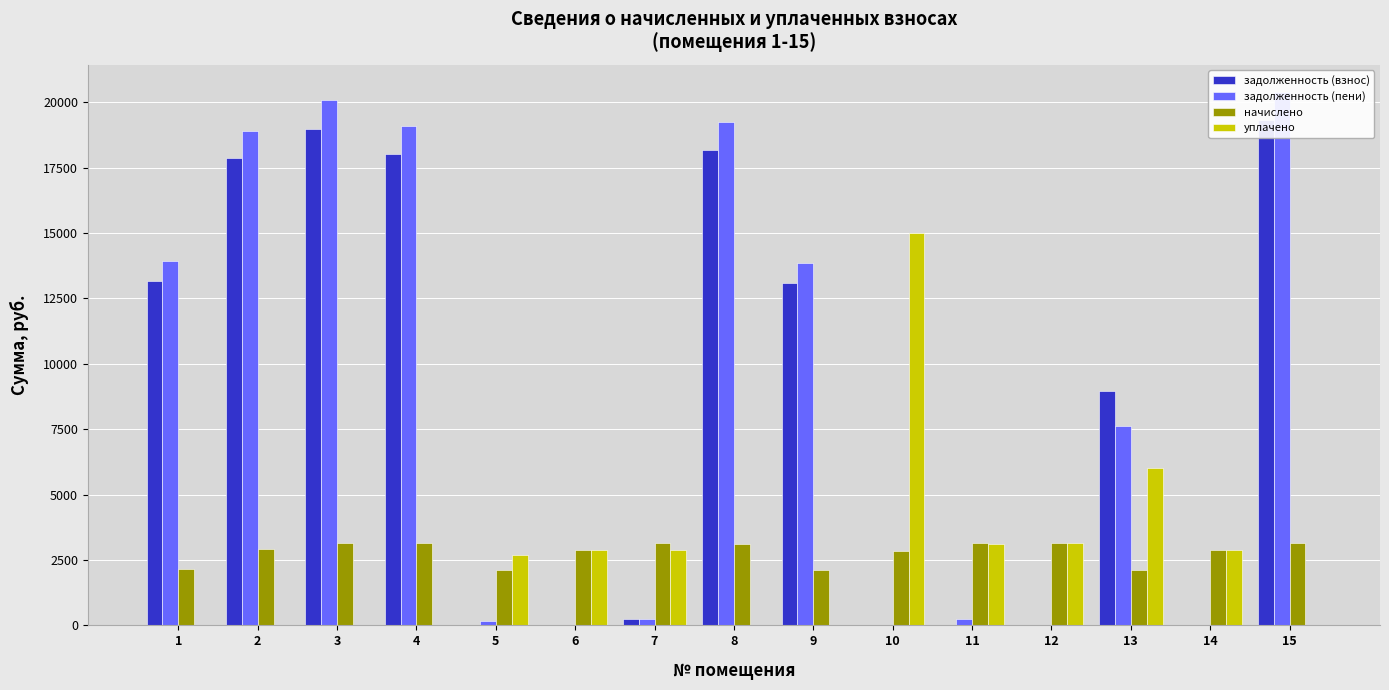

Which series has the widest spread of values?

задолженность (пени)